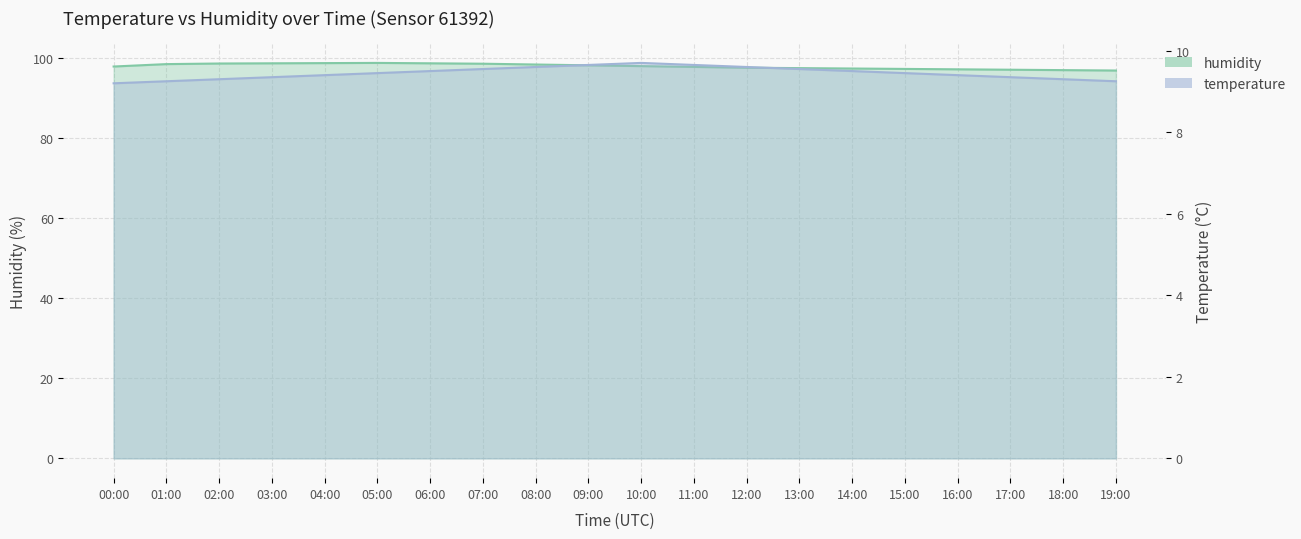

True or false: humidity and temperature cross at least once.

False